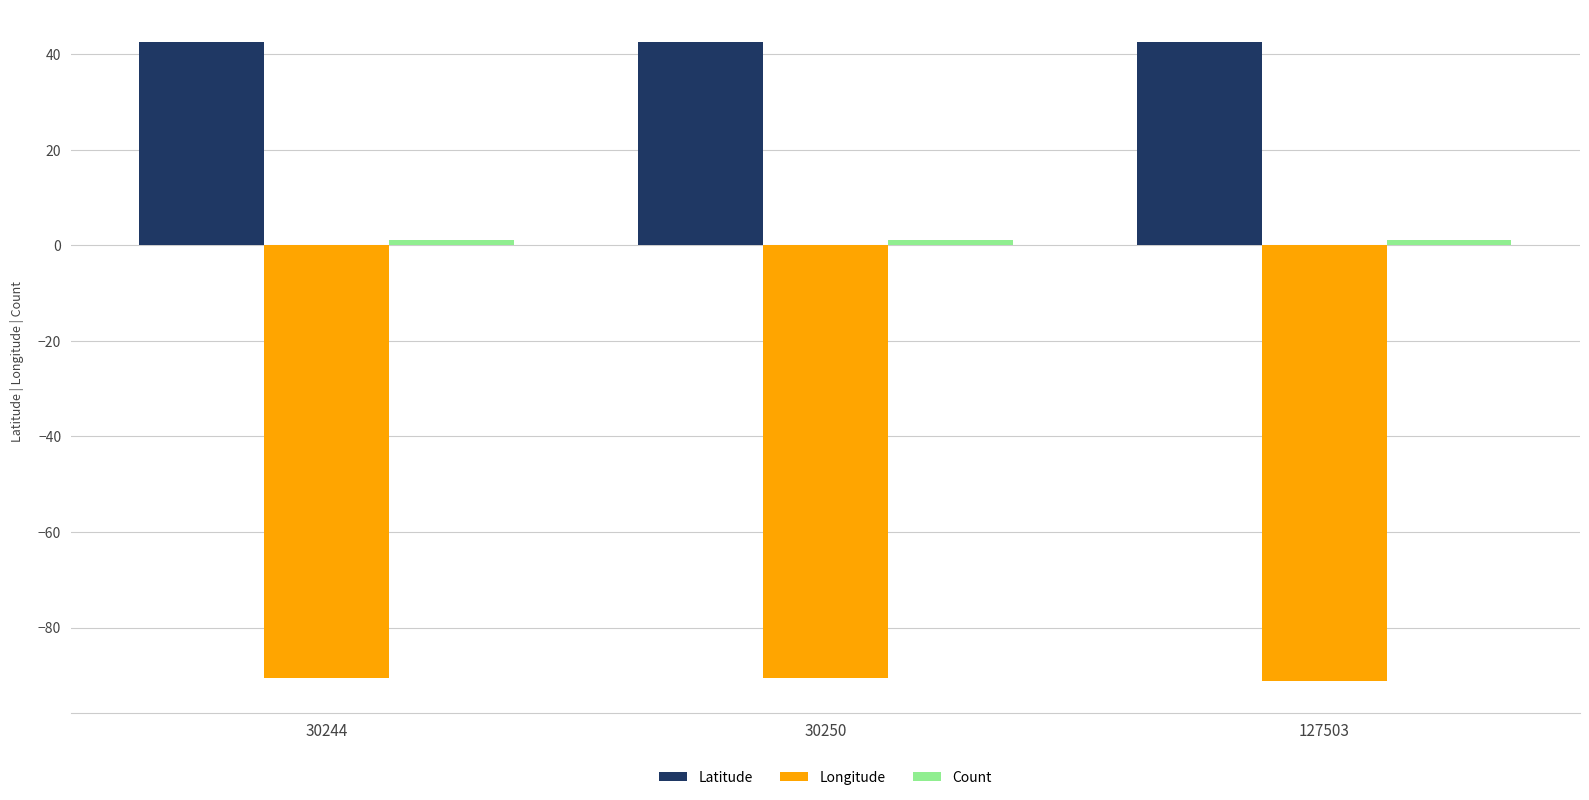

What is the average value of the Longitude series?

-90.8